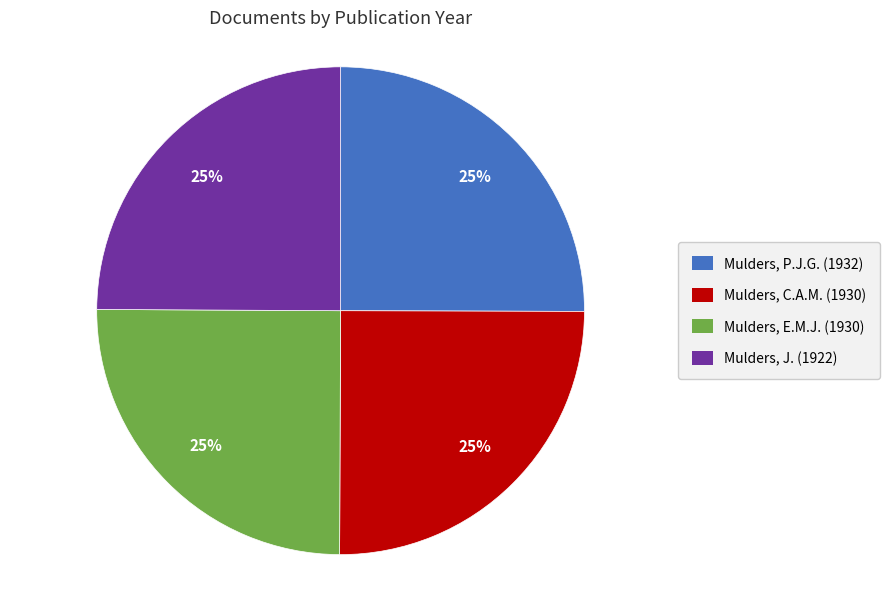

What is the ratio of the value at Mulders, E.M.J. (1930) to the value at Mulders, P.J.G. (1932)?

1.0